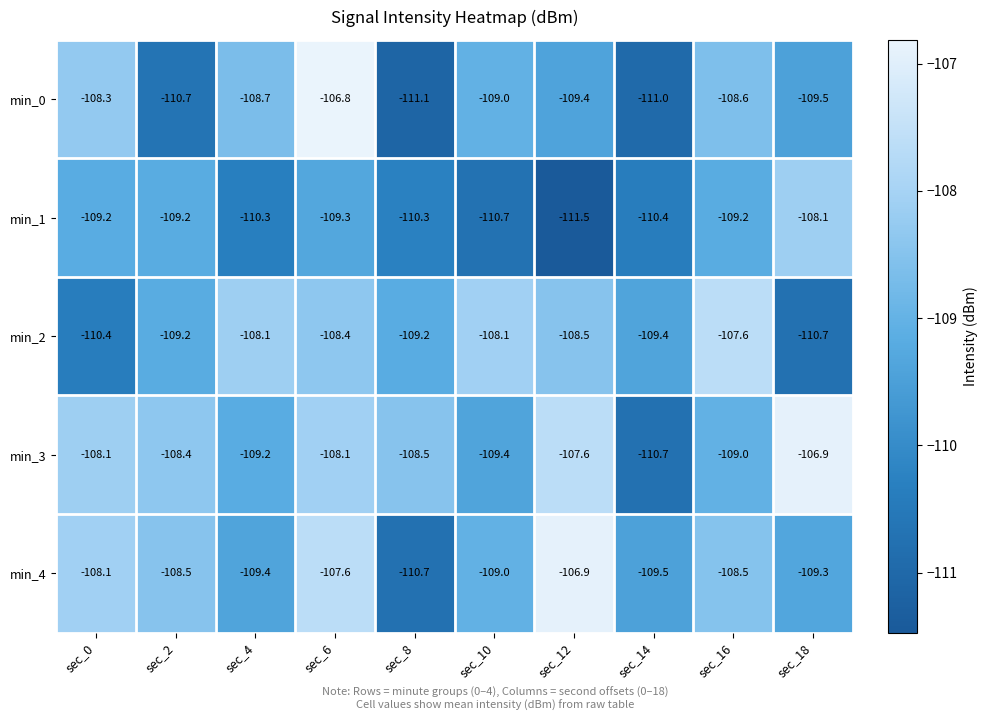

What is the difference between the min_0 values at sec_4 and sec_12?

0.7